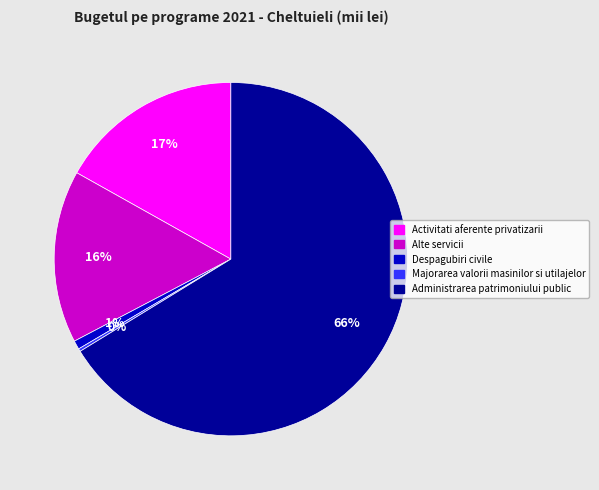

Is it true that Administrarea patrimoniului public is 66% of the pie?

True